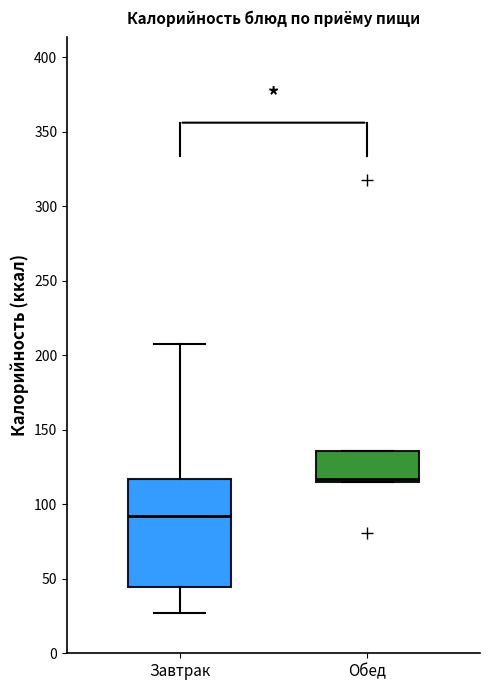

Reading left to right, read every box against the y-axis: the position of its median line, the range the box covers, and the ends of its whiskers. The values are not printed on the chart, so give them approximately, as read against the axis.

Завтрак: median 90, box 45 to 115, whiskers 25 to 210
Обед: median 115 (just above the box's lower edge), box 115 to 135, whiskers 115 to 135